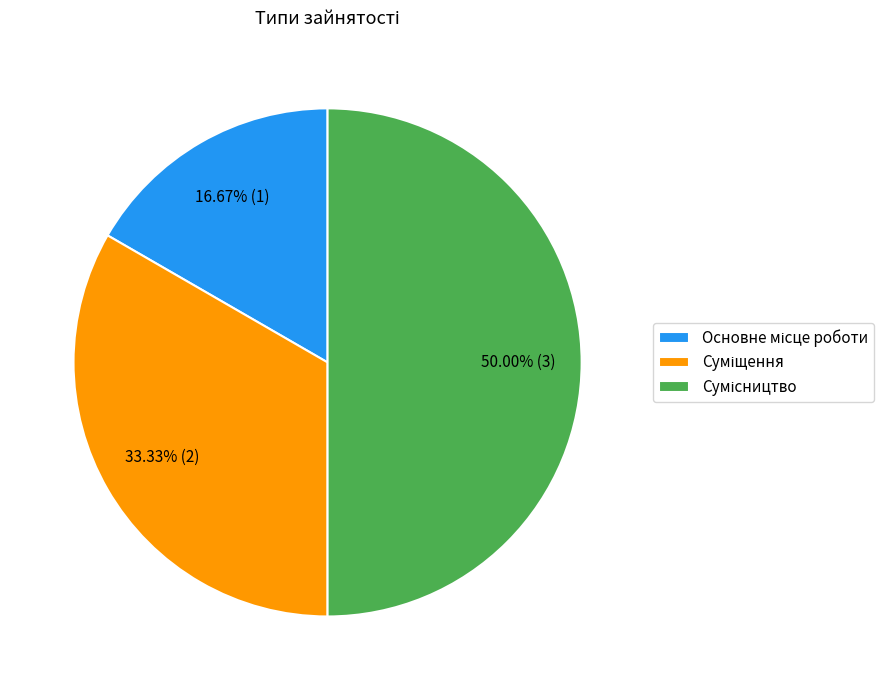

How many slices are in this pie chart?

3